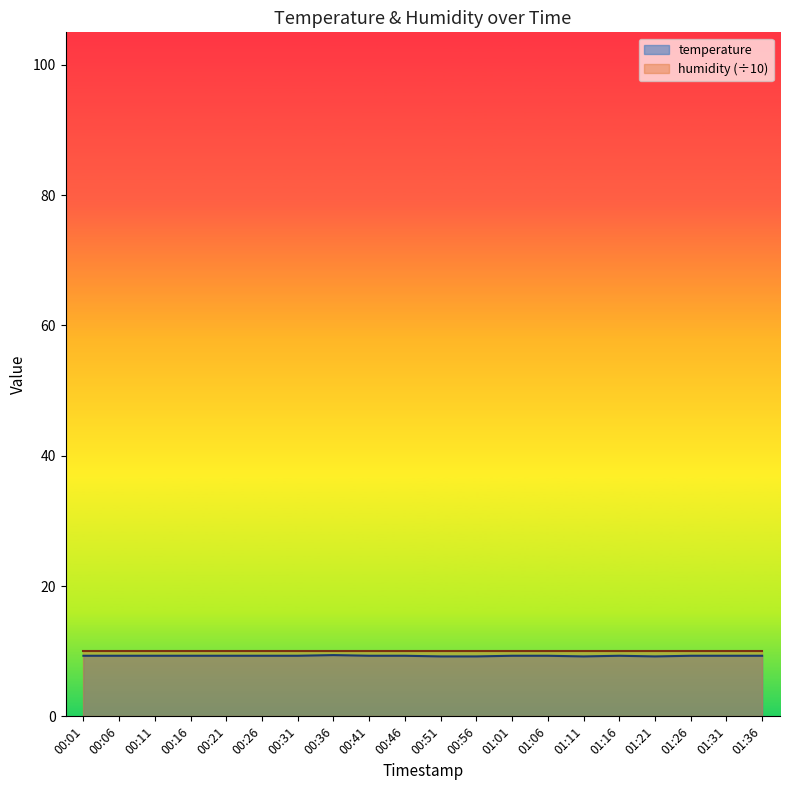

Reading left to right, list all the values displayed in this chart.

9.3	9.3	9.3	9.3	9.3	9.3	9.3	9.4	9.3	9.3	9.2	9.2	9.3	9.3	9.2	9.3	9.2	9.3	9.3	9.3